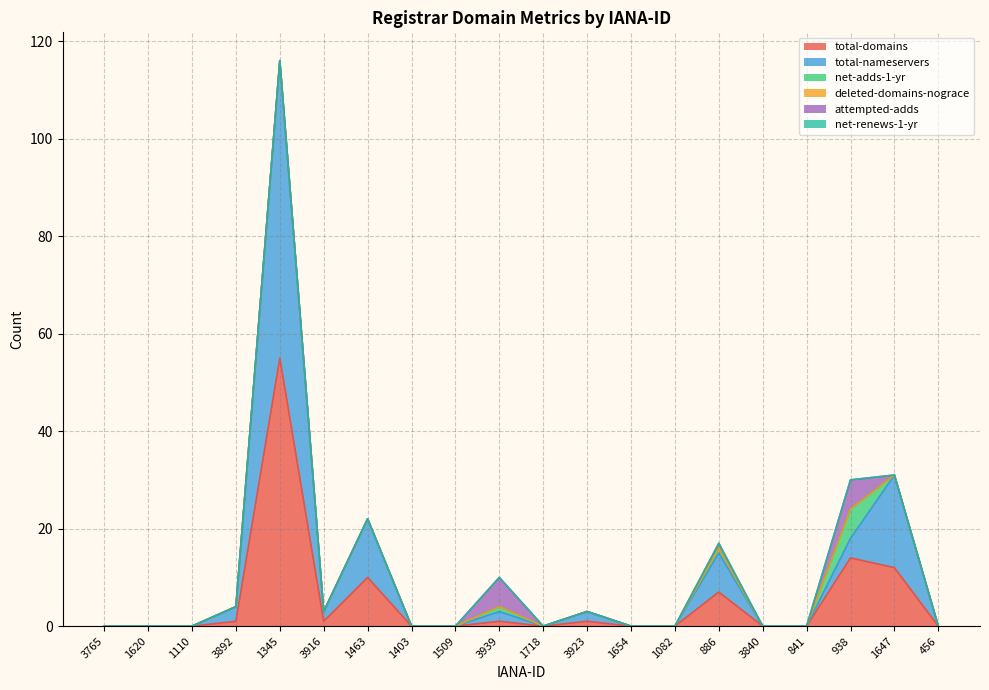

True or false: net-adds-1-yr has more than 0 interior local peaks.

True